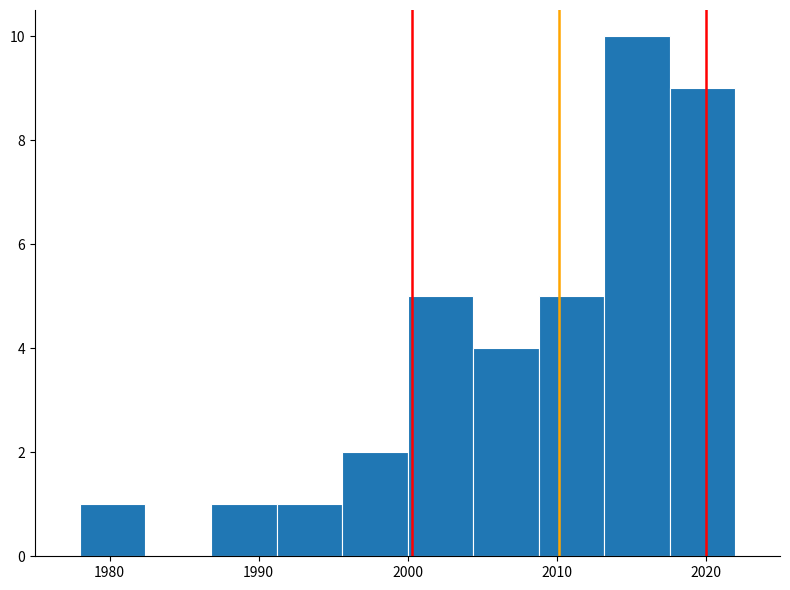

Reading left to right, transcribe this chart: for each bar, give the range it covers on the x-axis and its height. Neither the bar edges nor the heights are printed on the chart, so give them approximately, as read against the axes.

1978.0 to 1982.4: 1
1982.4 to 1986.8: 0
1986.8 to 1991.2: 1
1991.2 to 1995.6: 1
1995.6 to 2000.0: 2
2000.0 to 2004.4: 5
2004.4 to 2008.8: 4
2008.8 to 2013.2: 5
2013.2 to 2017.6: 10
2017.6 to 2022.0: 9